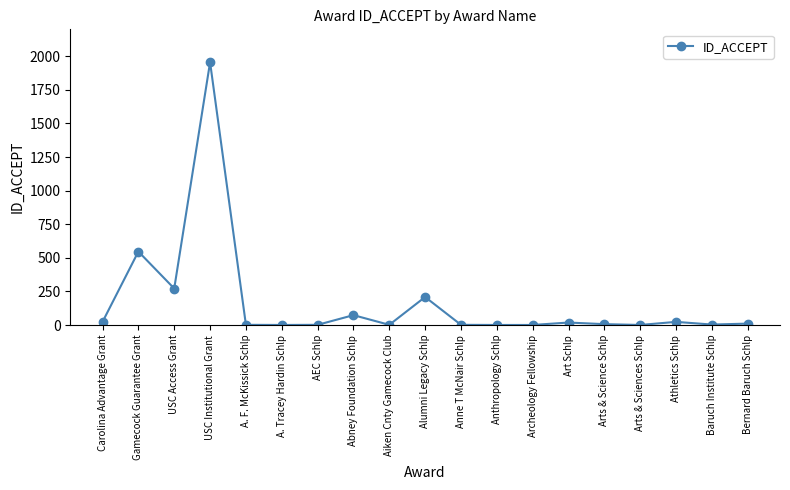

True or false: the data has more than 1 interior local peaks.

True